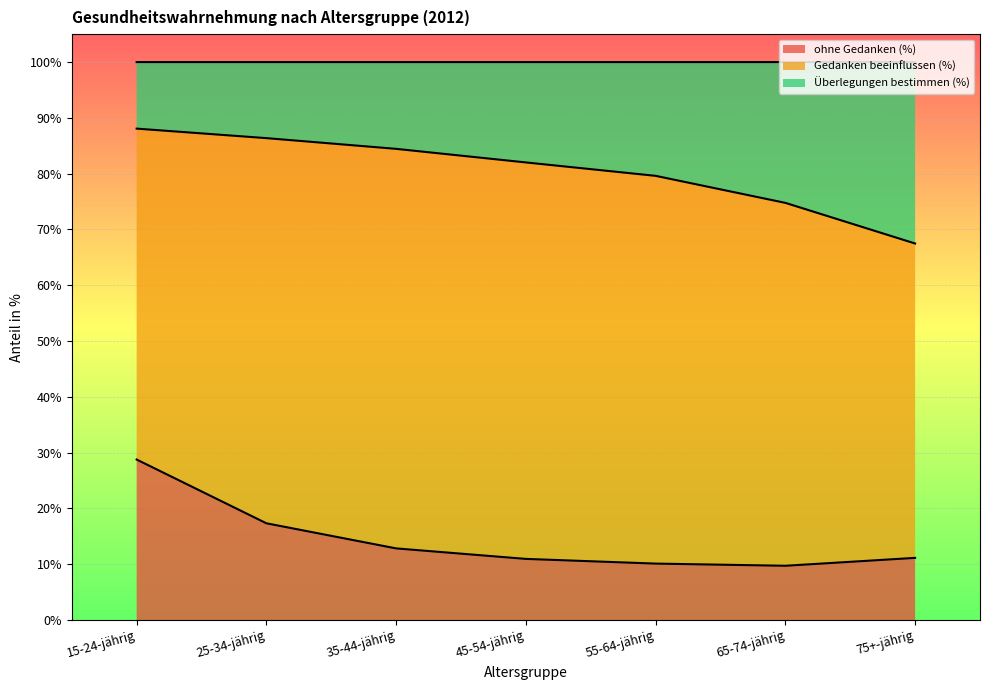

How many interior local valleys does the ohne Gedanken (%) series have?

1